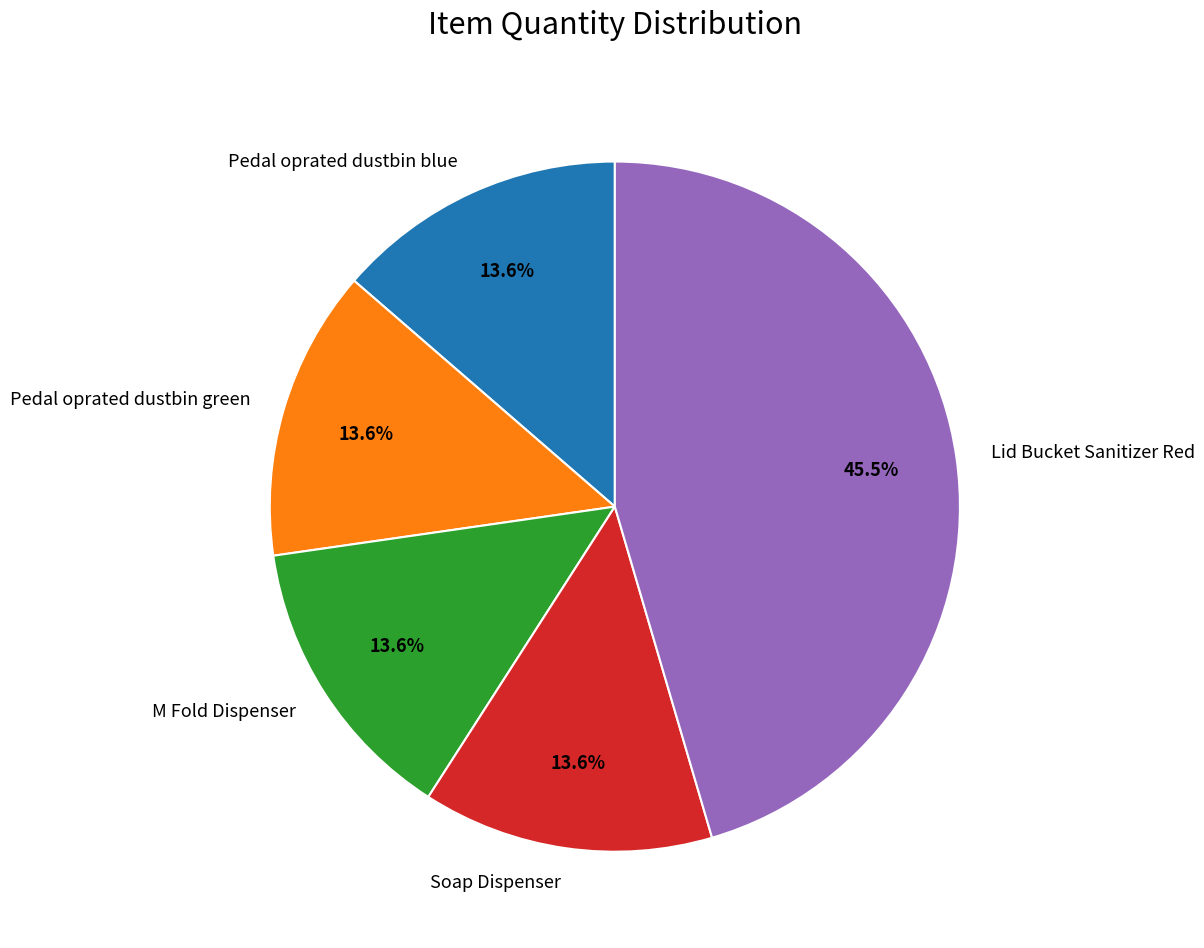

Does Pedal oprated dustbin blue account for over 50% of the chart?

No